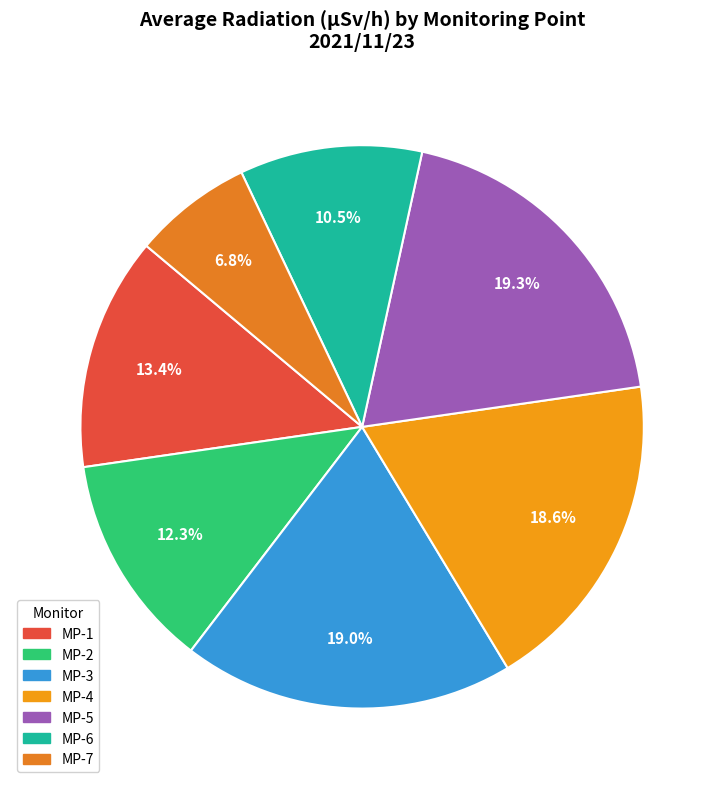

Which slice is the smallest?

MP-7